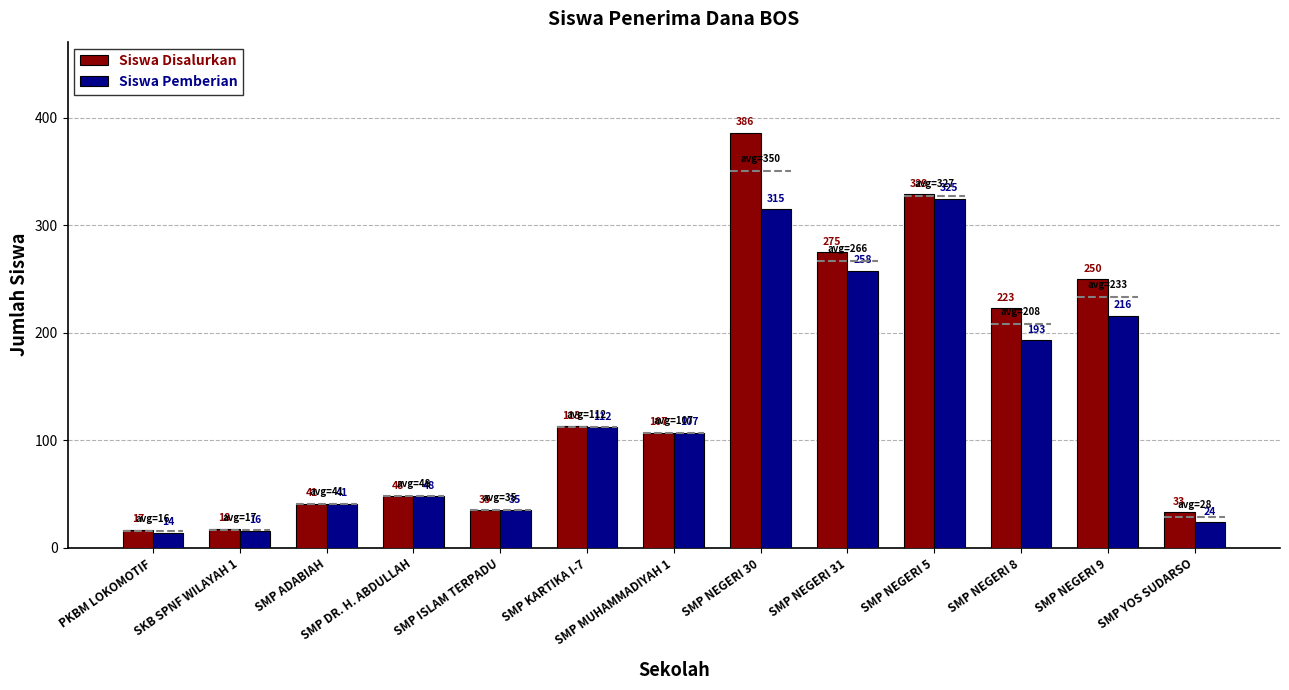

What is the label of the 6th bar from the left?

SMP KARTIKA I-7